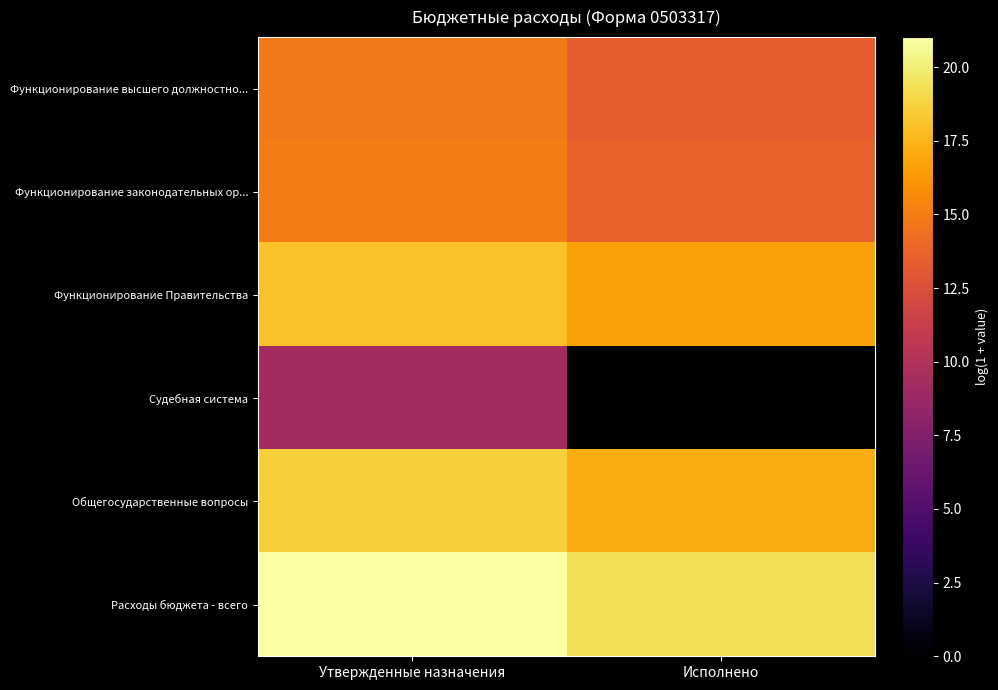

Reading left to right, what are all the values shown in this chart?

Функционирование высшего должностно...: Утвержденные назначения=14.8	Исполнено=13.3
Функционирование законодательных ор...: Утвержденные назначения=15.0	Исполнено=13.6
Функционирование Правительства: Утвержденные назначения=18.0	Исполнено=16.6
Судебная система: Утвержденные назначения=9.2	Исполнено=0.0
Общегосударственные вопросы: Утвержденные назначения=18.6	Исполнено=17.1
Расходы бюджета - всего: Утвержденные назначения=21.0	Исполнено=19.3